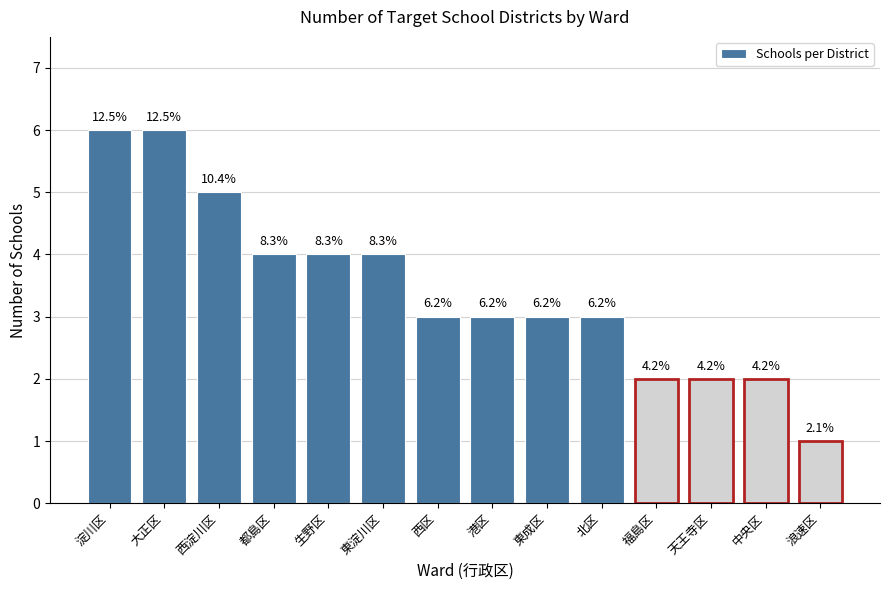

True or false: the data shows 6 at 淀川区.

True